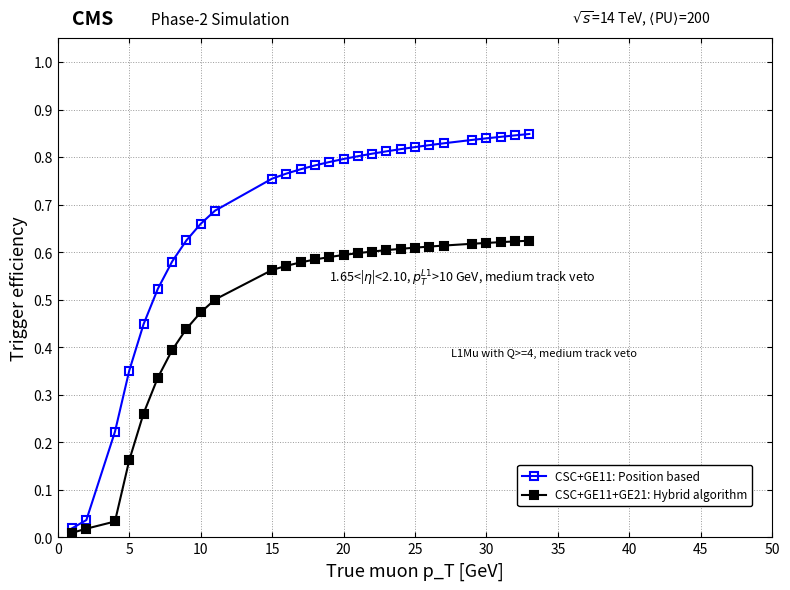

Rank the series by their average value, from highest to lowest.

CSC+GE11: Position based, CSC+GE11+GE21: Hybrid algorithm